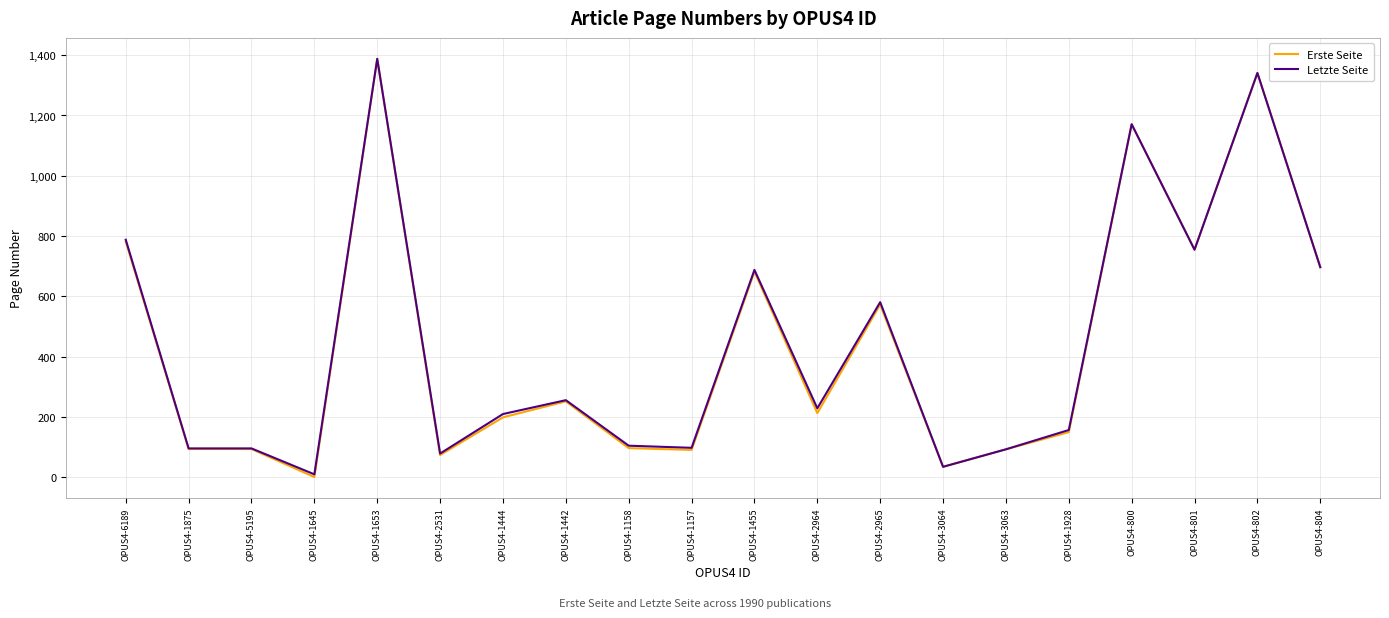

True or false: Letzte Seite has a value of 96 at OPUS4-5195.

True